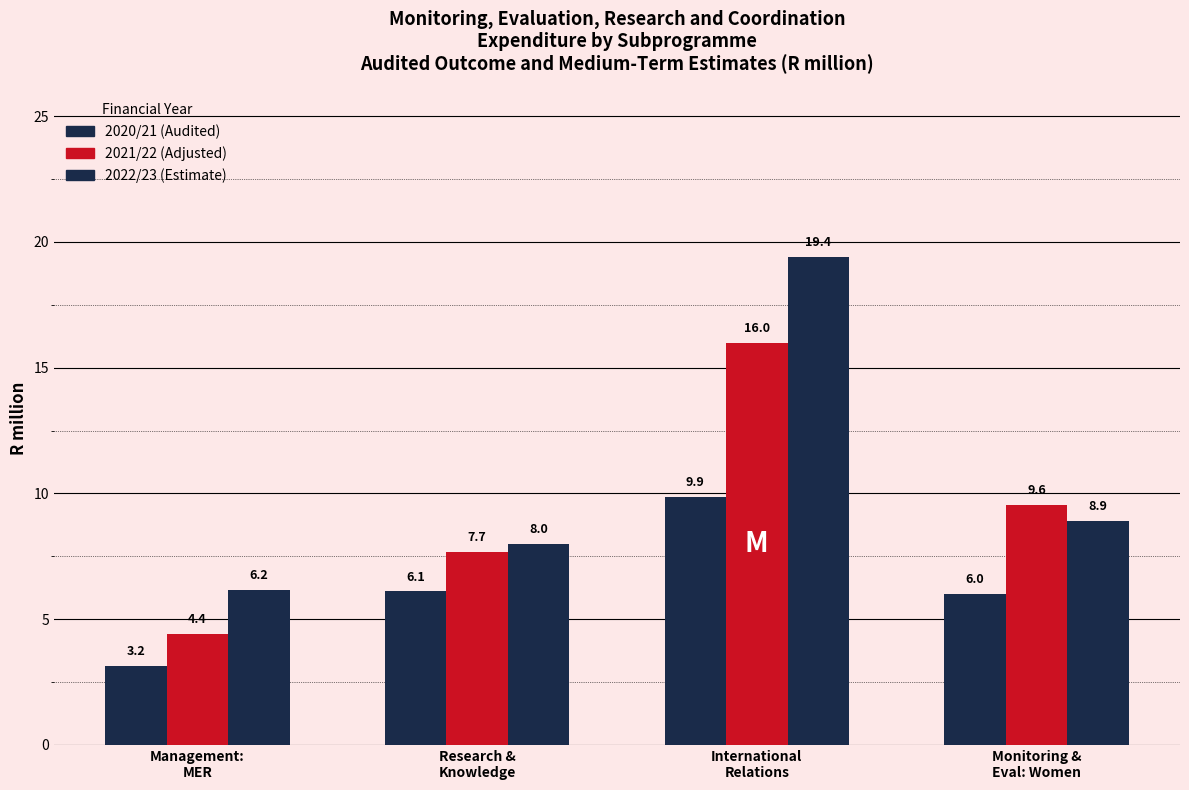

How many groups of bars are there?

4